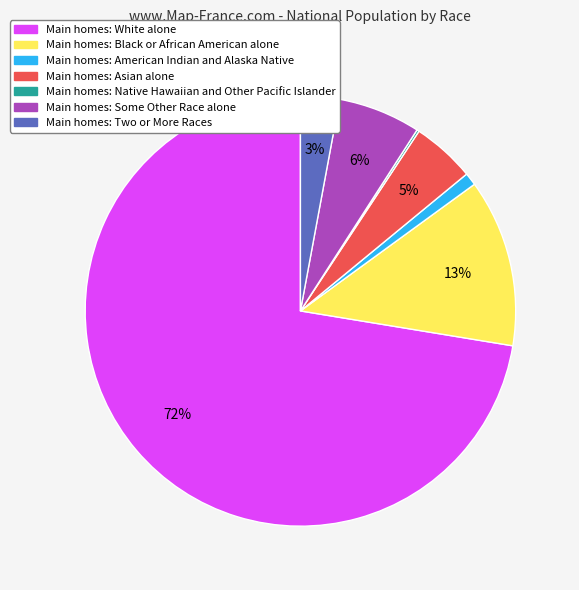

Does any single category account for the majority?

Yes